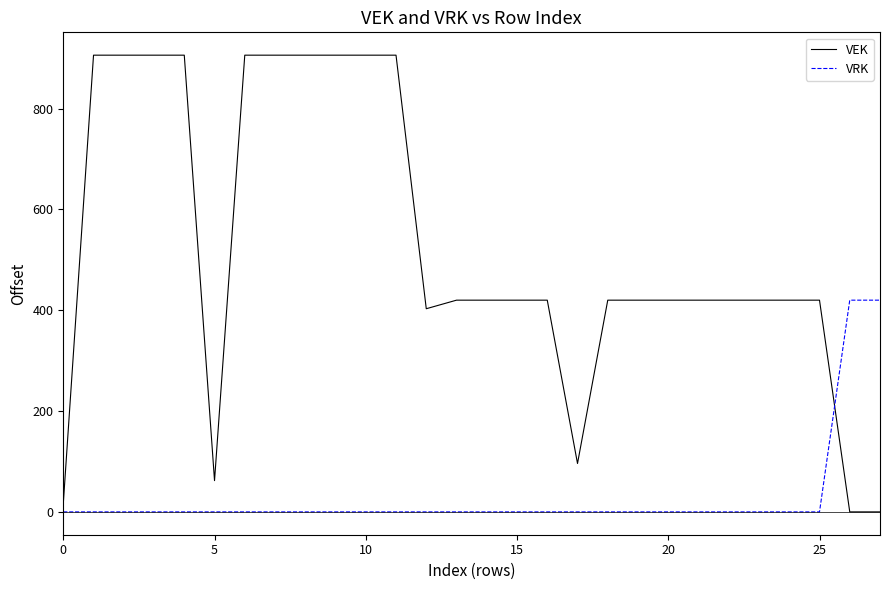

Which series has the largest total across all categories?

VEK